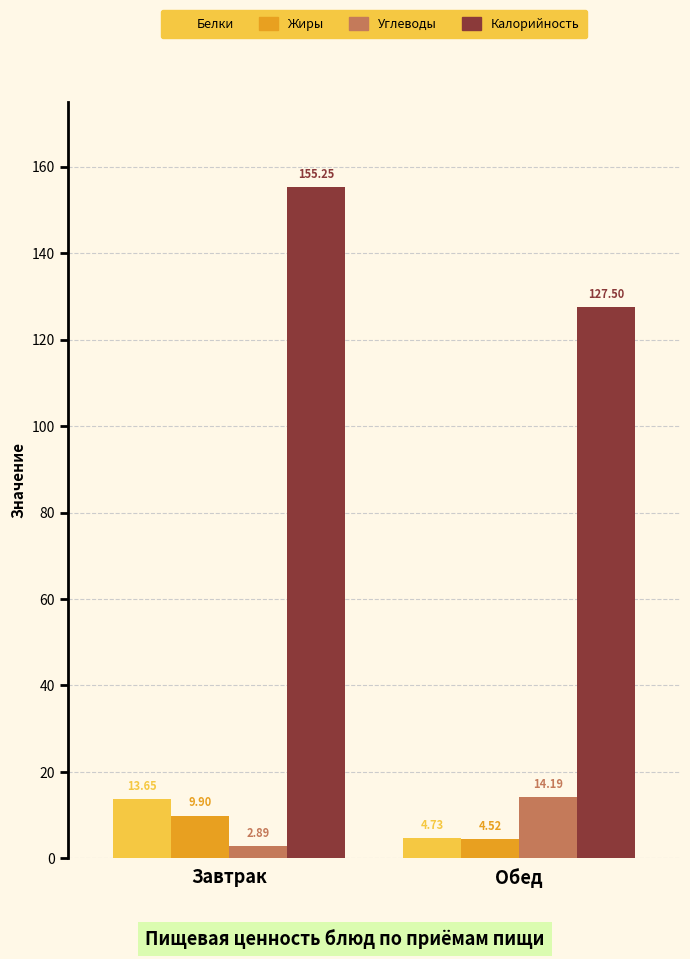

Does the chart contain any negative values?

No